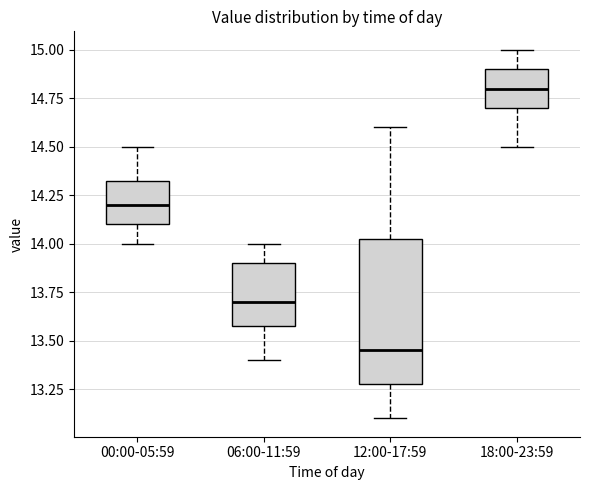

Where does the upper whisker of the box for 18:00-23:59 end on the y-axis? The values are not printed on the chart, so give them approximately, as read against the axis.

15.00